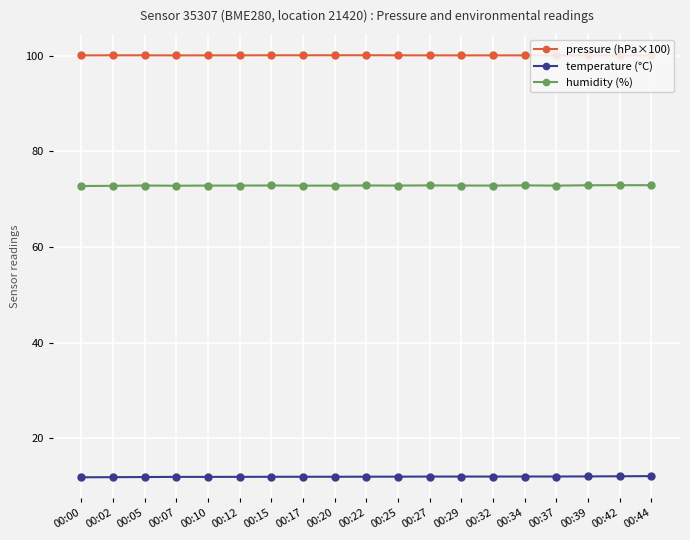

What is the difference between the temperature (°C) values at 00:15 and 00:44?

0.1